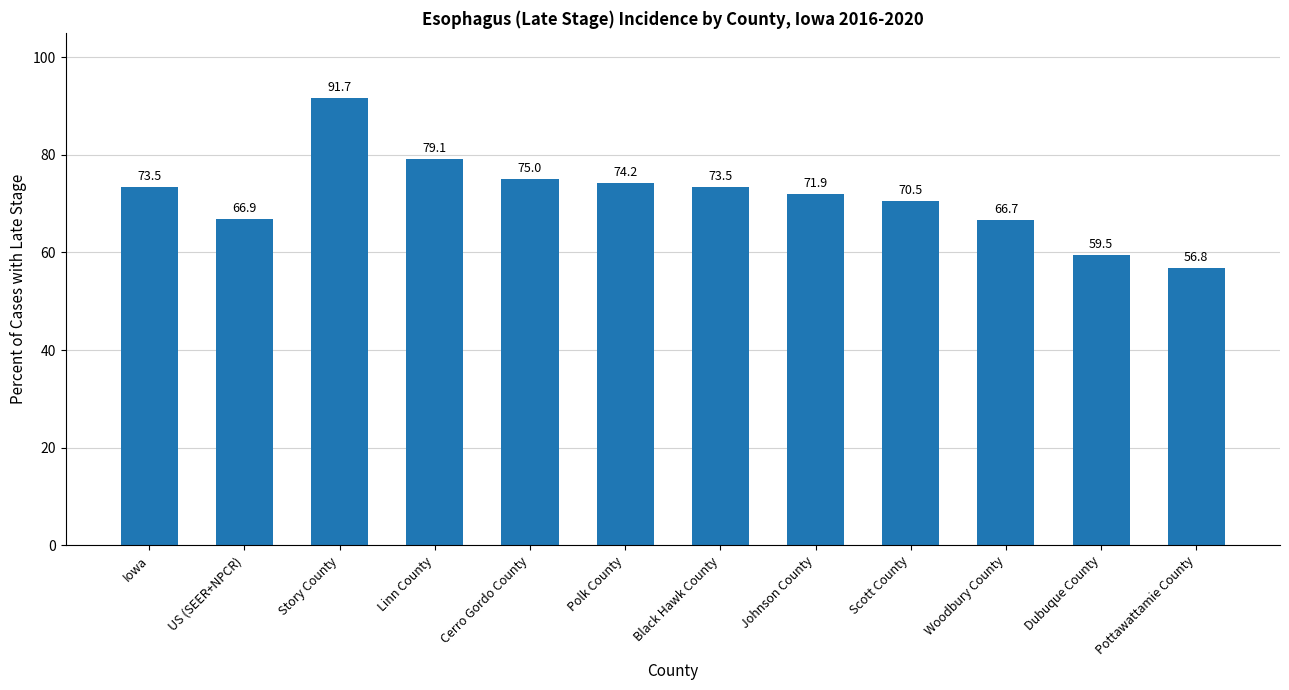

What is the approximate value at Woodbury County?

66.7